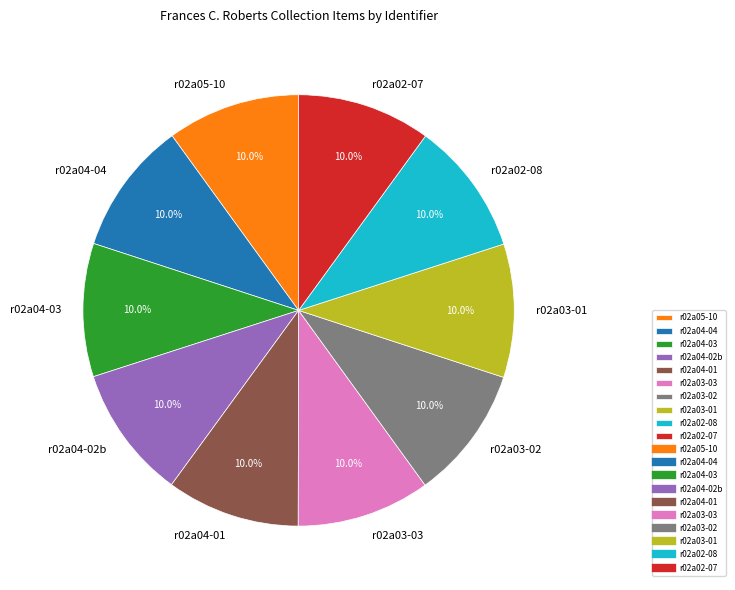

To the nearest percent, what is the average slice percentage?

10%